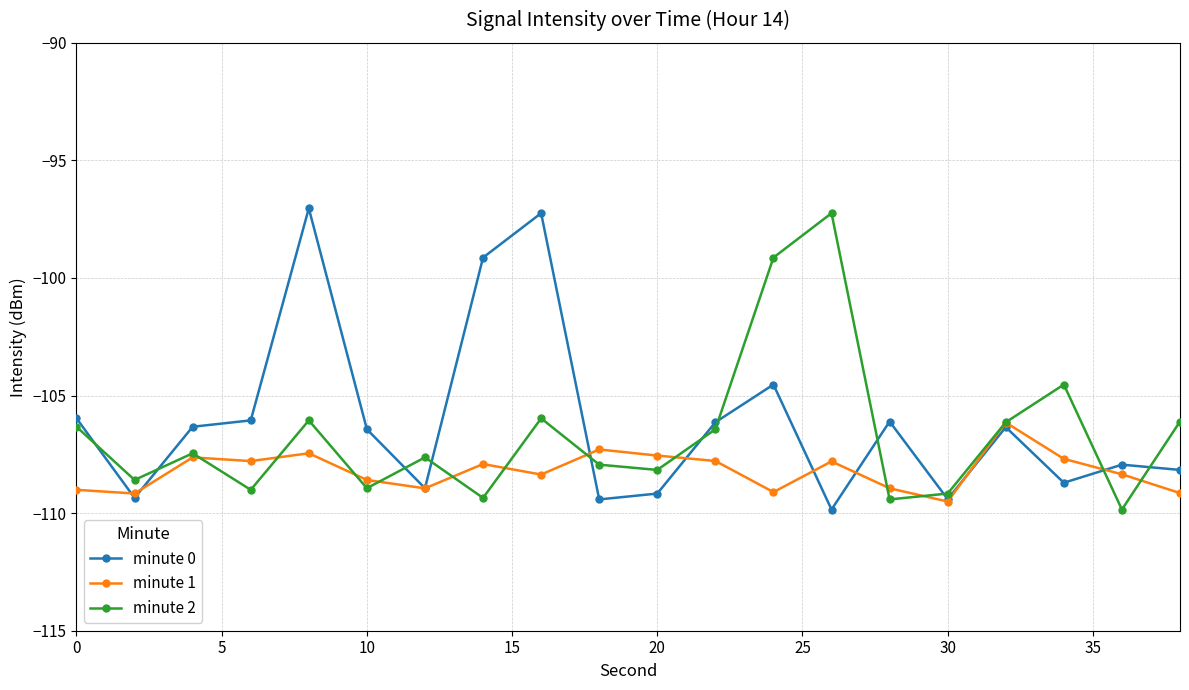

How many interior local peaks does the minute 2 series have?

6